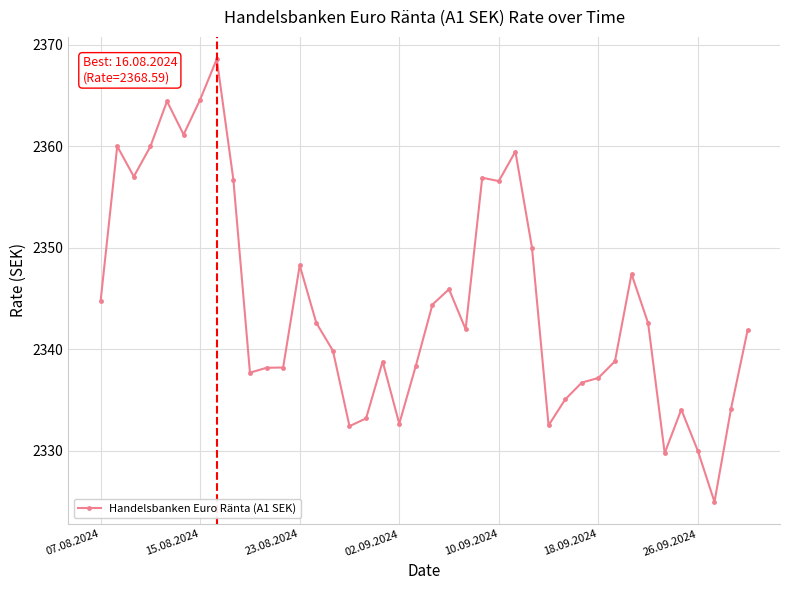

True or false: there are more than 1 points higher than both neighbors.

True